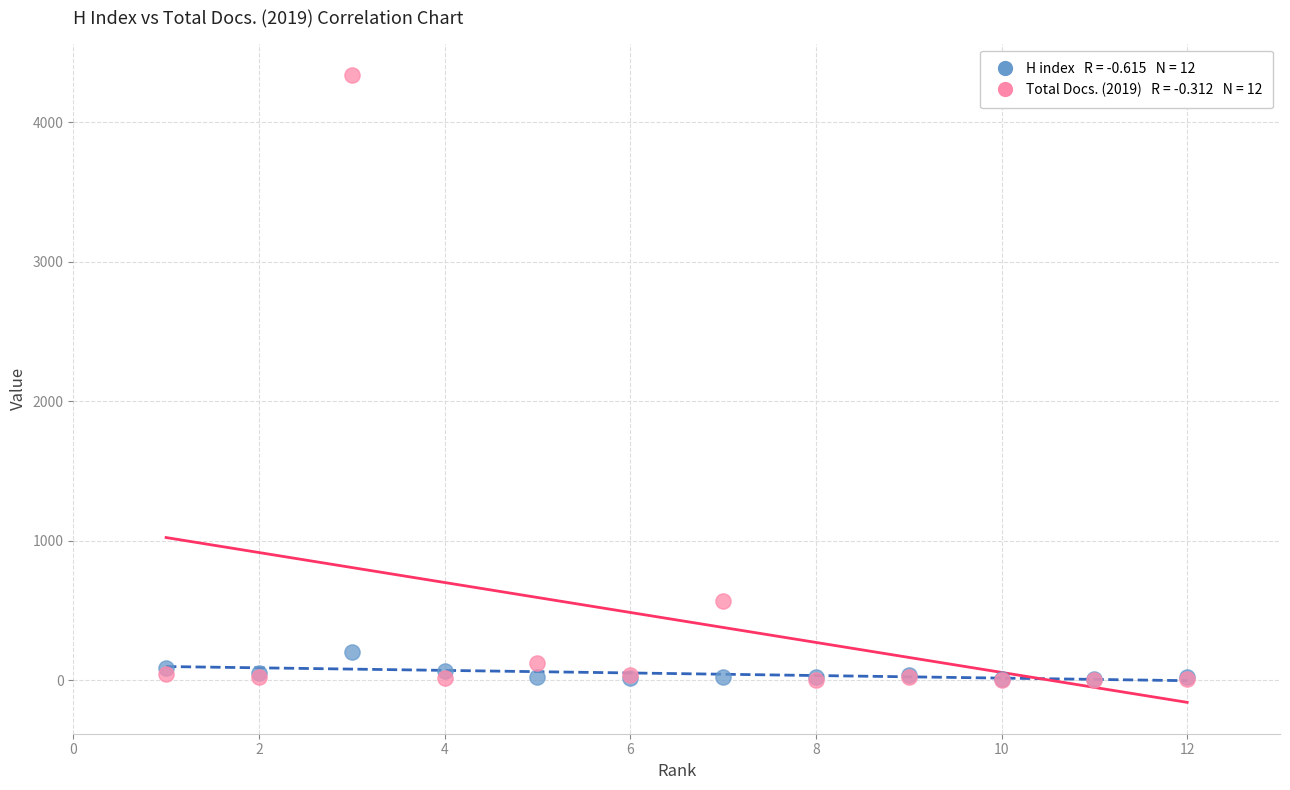

Across all series, what Y value is closest to 2168?

564